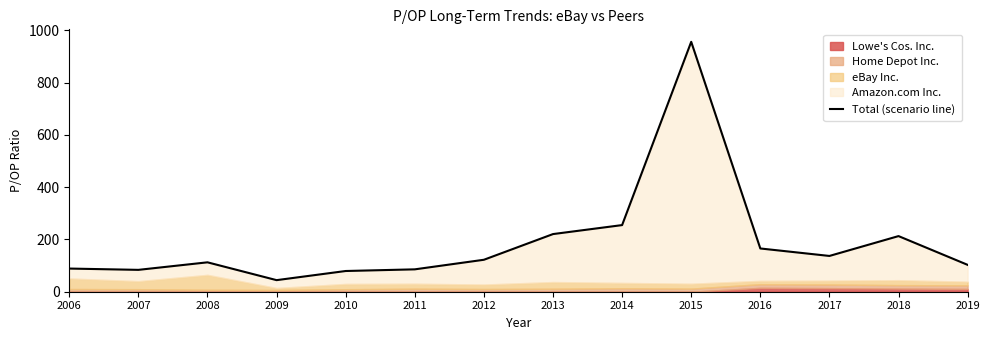

How many lines are shown in the chart?

1